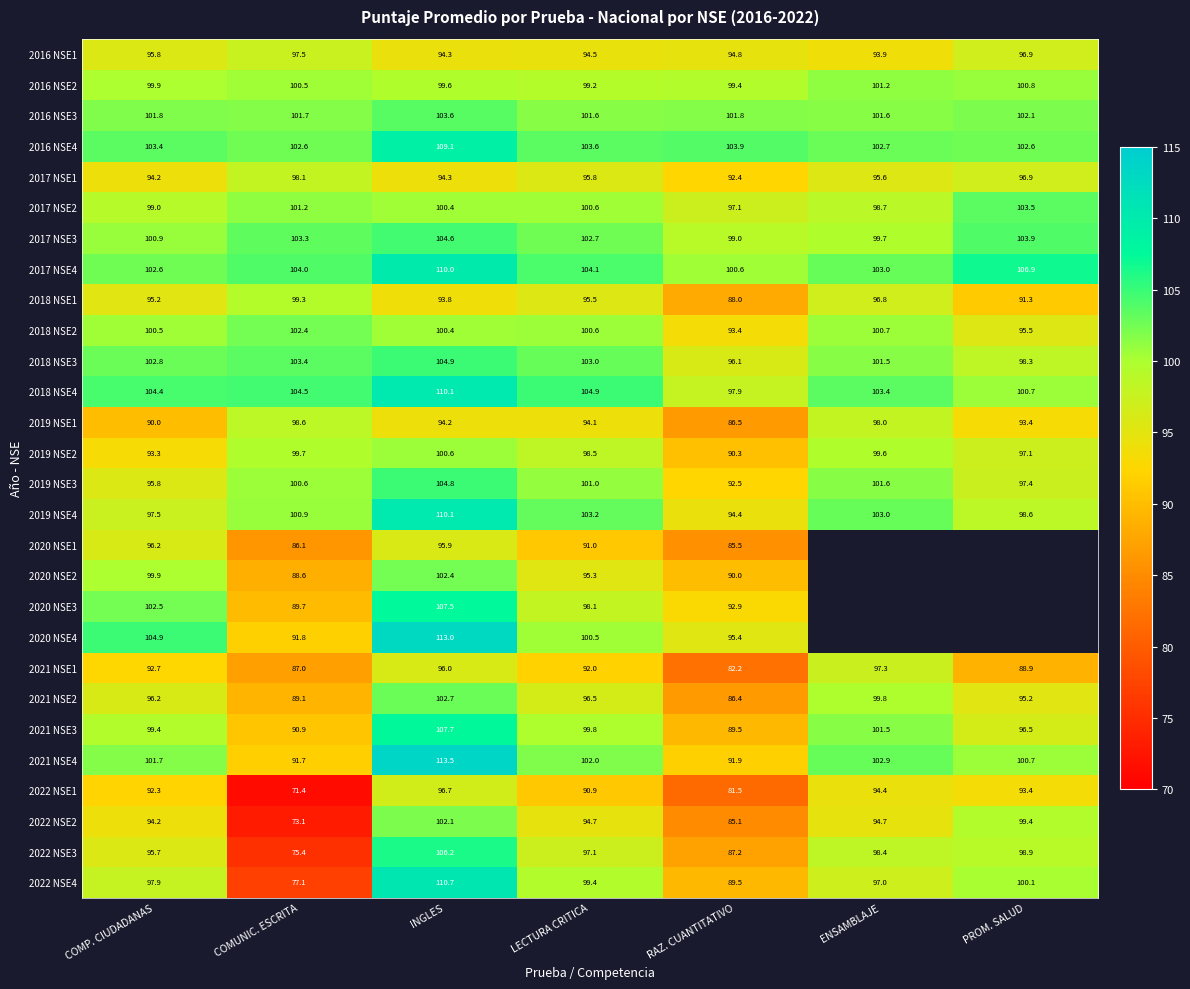

At which label does 2017 NSE1 first exceed 95?

COMUNIC. ESCRITA